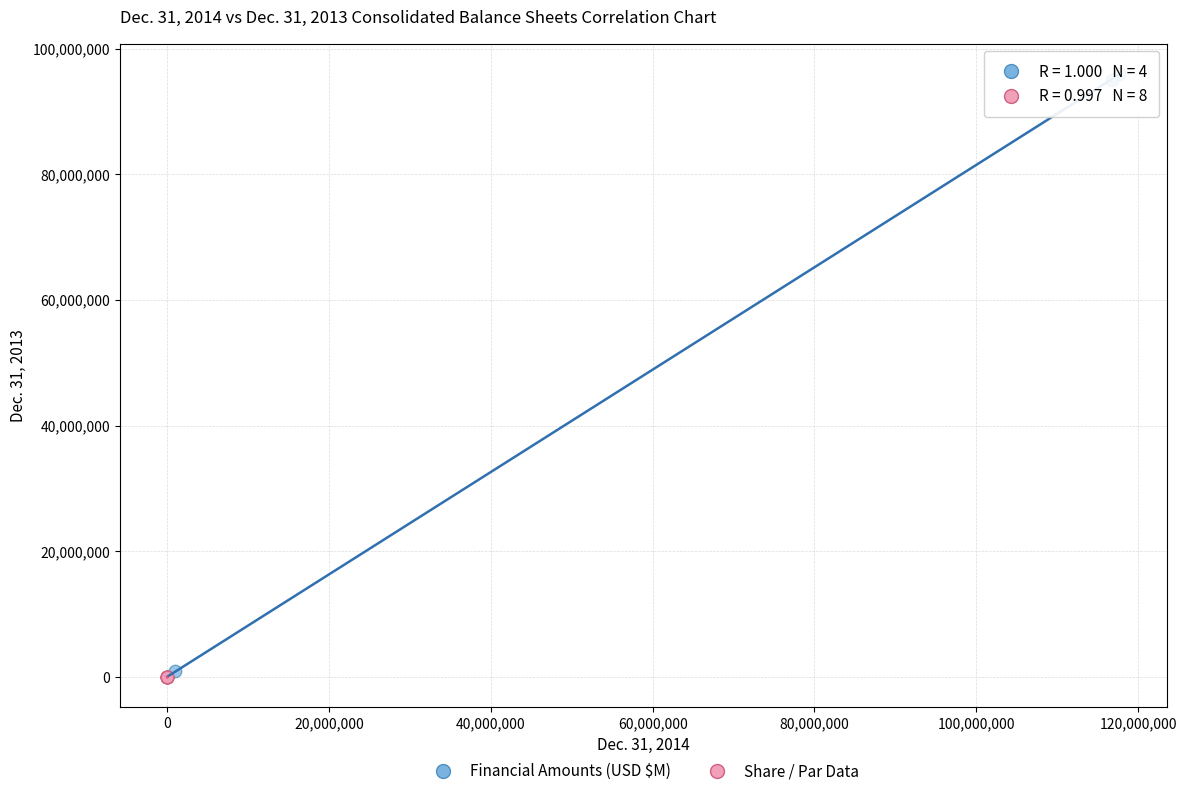

Which series contains the highest Y value?

Financial Amounts (USD $M)